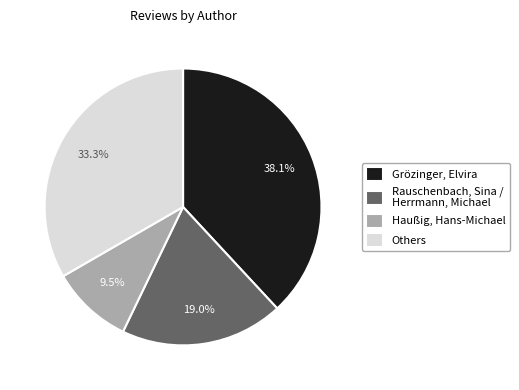

Rank the categories by value from lowest to highest.

Haußig, Hans-Michael, Rauschenbach, Sina / Herrmann, Michael, Others, Grözinger, Elvira